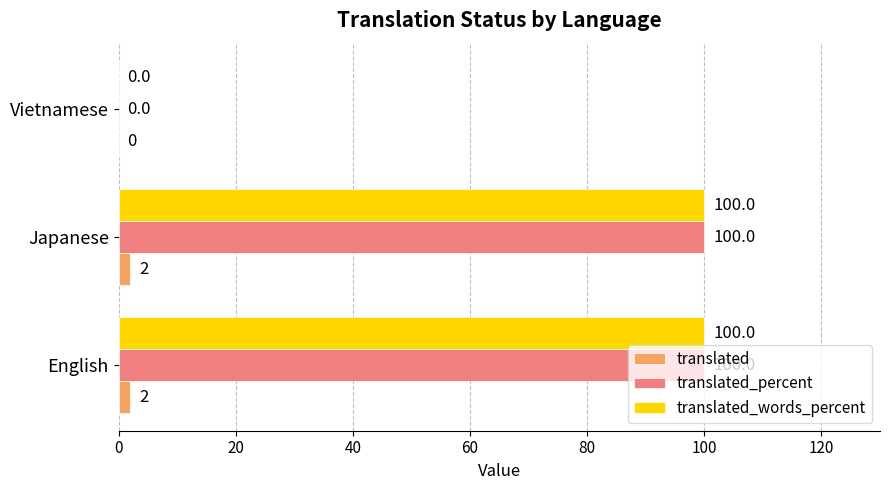

What is the highest value of the translated_words_percent series?

100